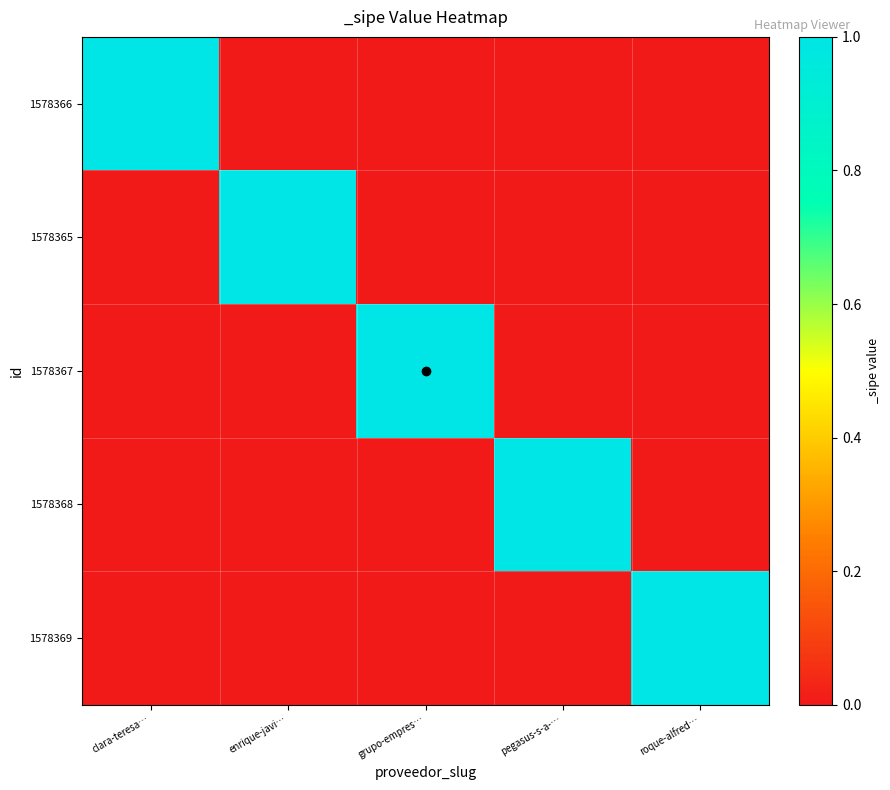

At pegasus-s-a-…, list the series in order from largest to smallest.

1578368, 1578366, 1578365, 1578367, 1578369